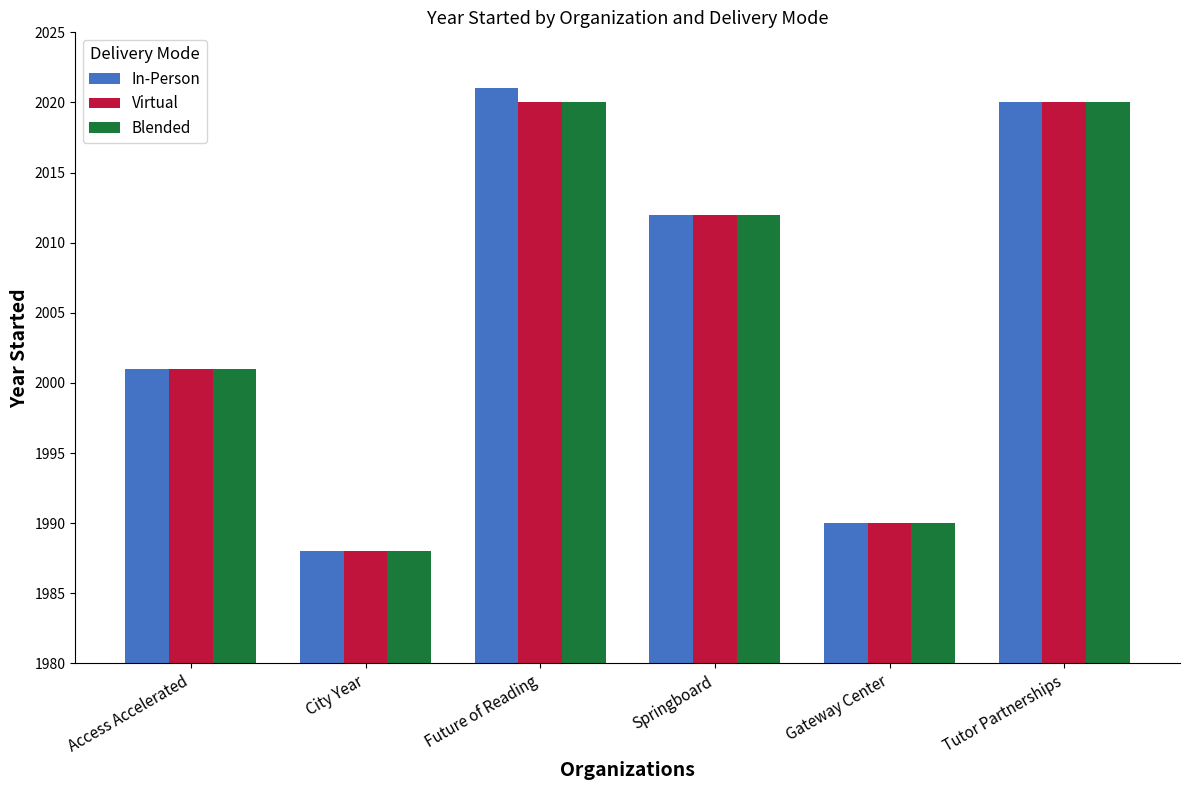

What is the difference between the Blended values at Future of Reading and Springboard?

8